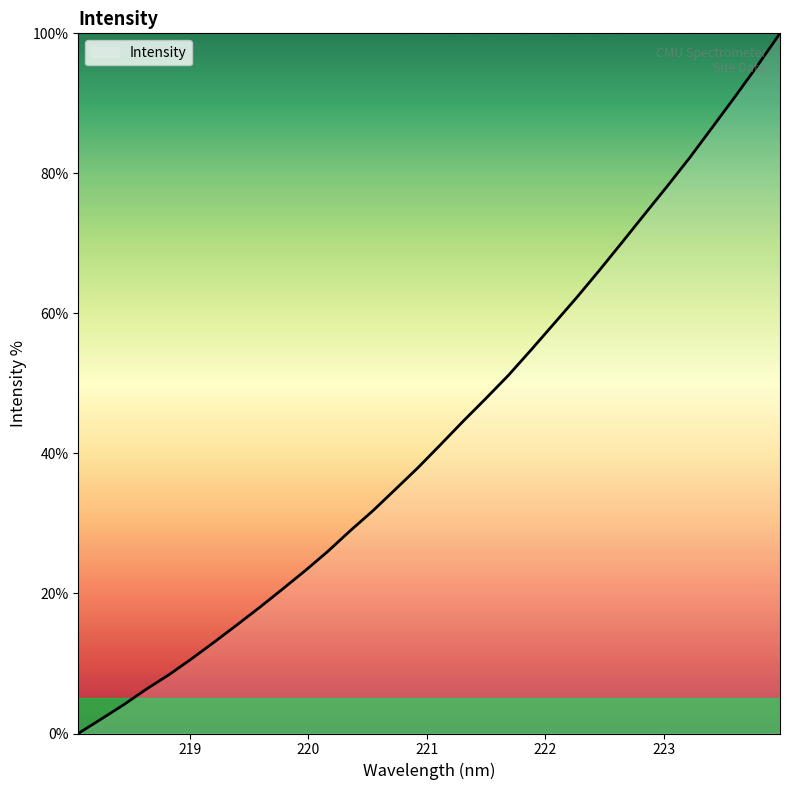

How many series are shown in this chart?

1